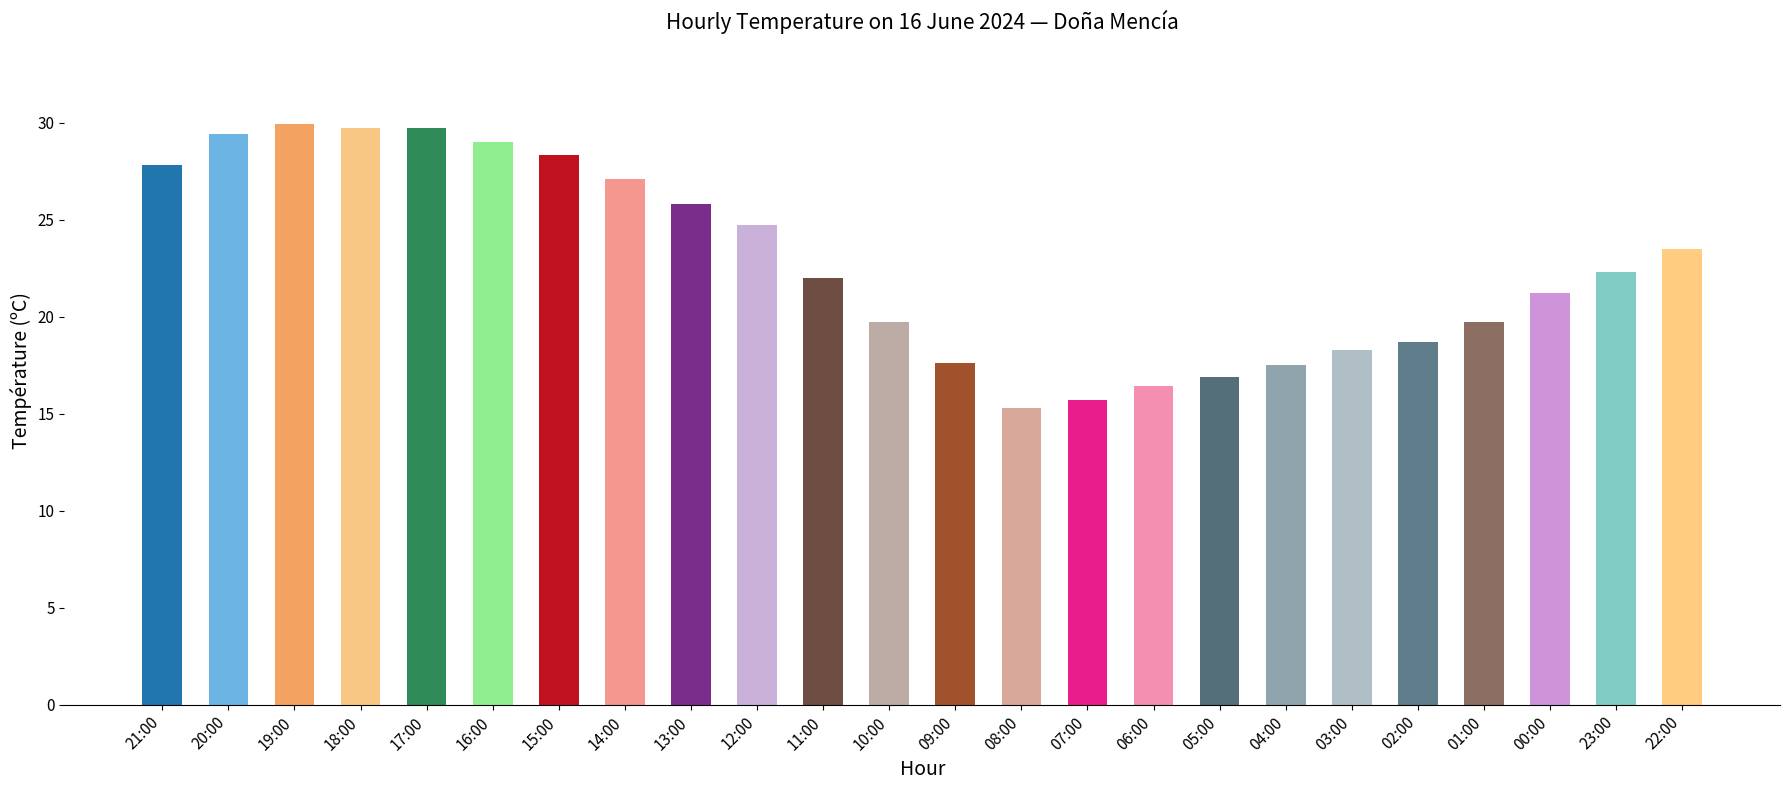

What is the approximate value at 08:00?

15.3